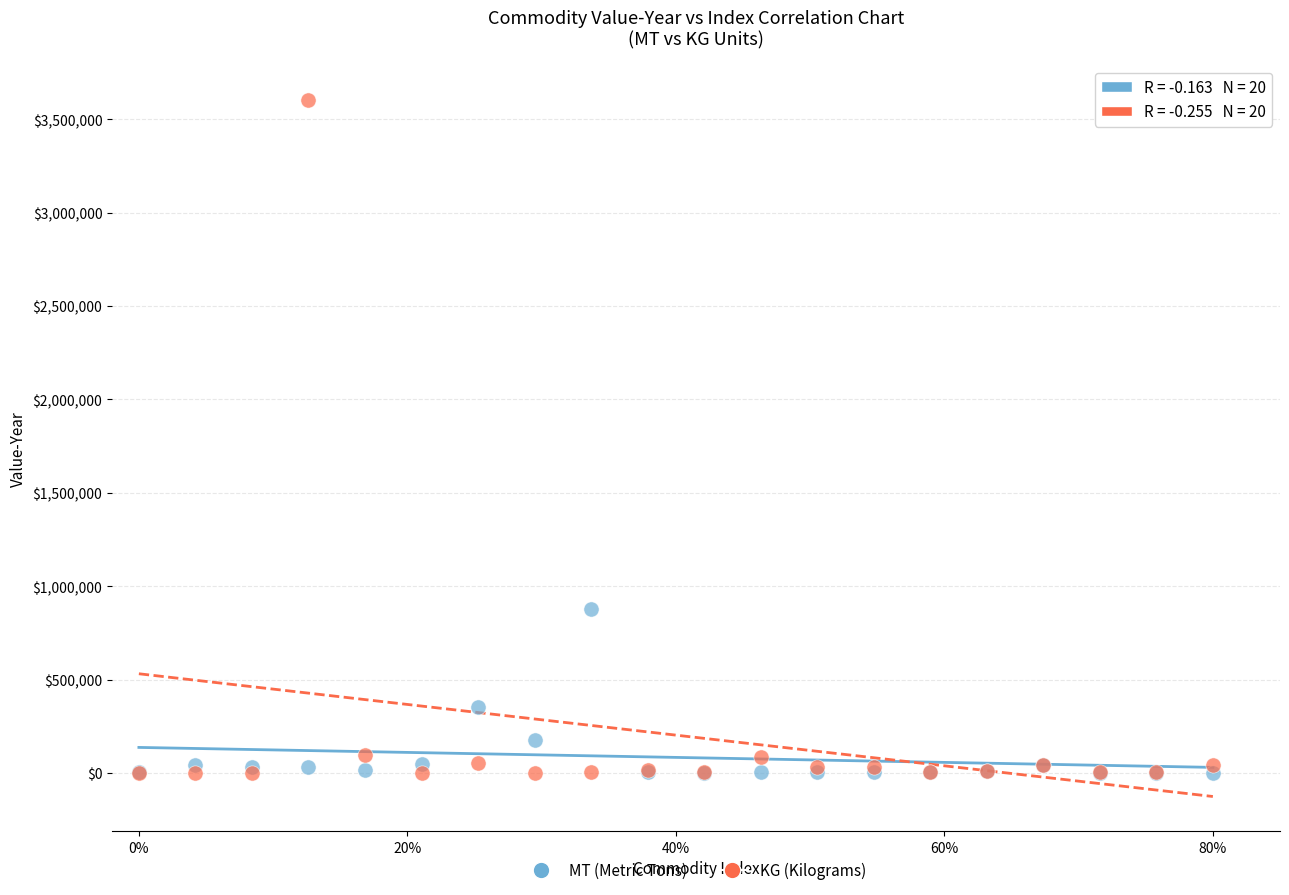

Across all series, what Y value is closest to 1802285?

876083